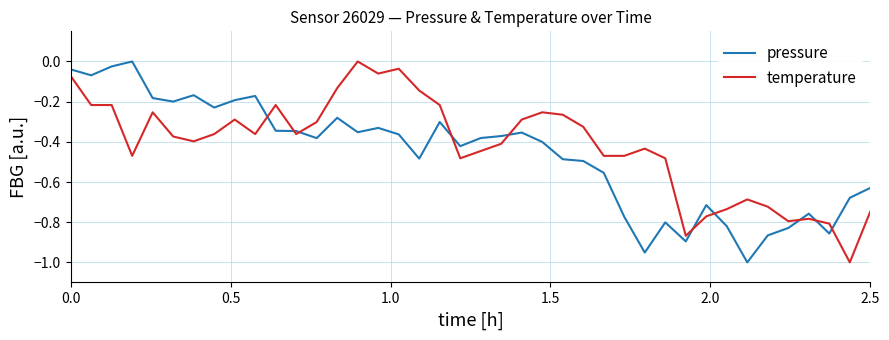

What is the difference between the maximum and minimum values in the temperature series?

1.0